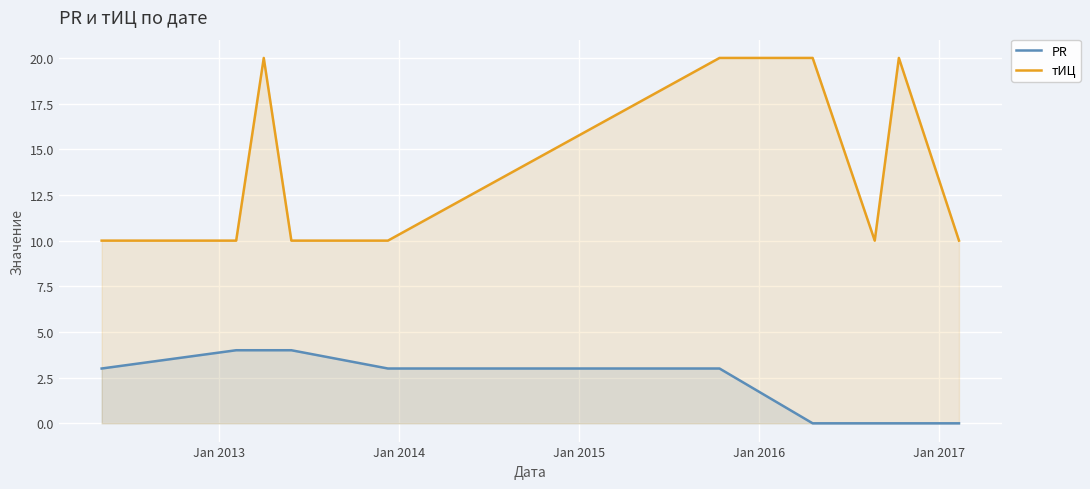

How many values in PR are above zero?

6